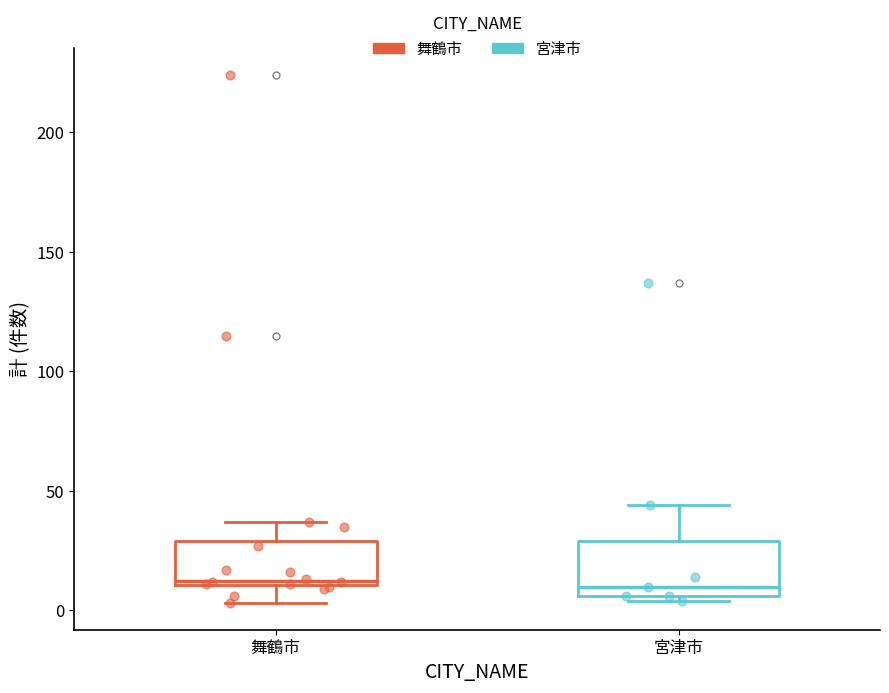

Reading left to right, read every box against the y-axis: the position of its median line, the range the box covers, and the ends of its whiskers. The values are not printed on the chart, so give them approximately, as read against the axis.

舞鶴市: median 15, box 10 to 30, whiskers 5 to 35
宮津市: median 10, box 5 to 30, whiskers 5 (just below the box's lower edge) to 45